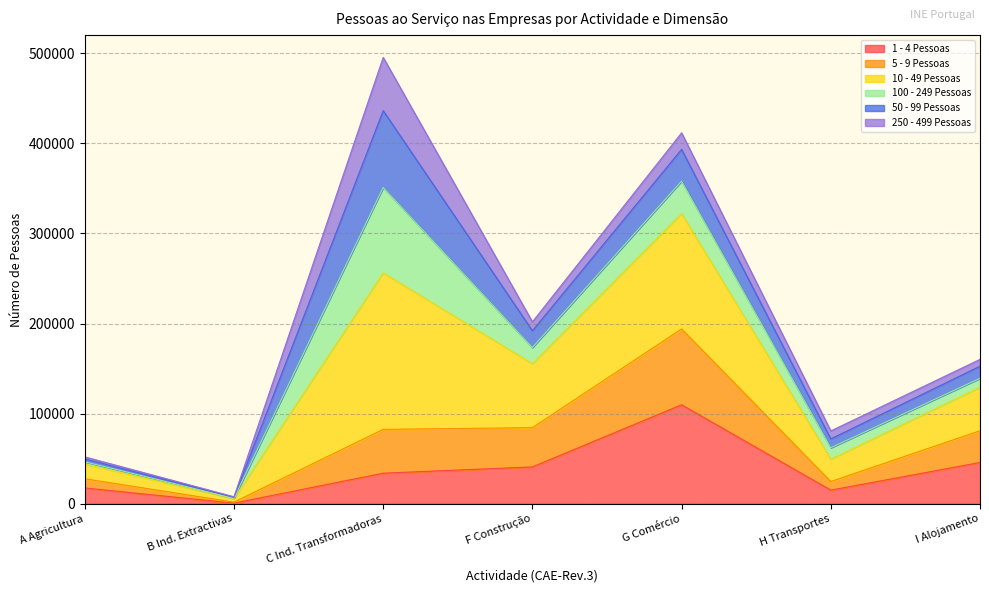

In 10 - 49 Pessoas, how many points are higher than both neighbors (excluding endpoints)?

2